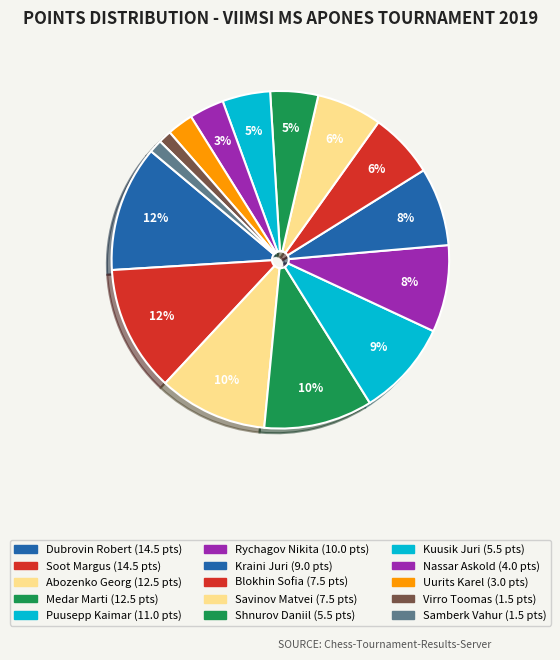

How many slices are in this pie chart?

15